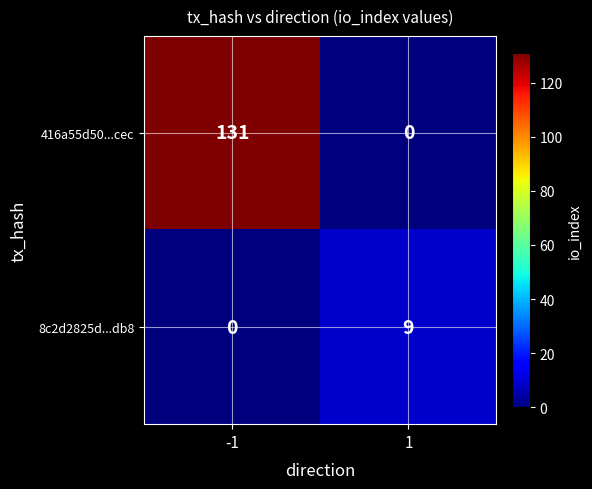

The value of 8c2d2825d...db8 at 1 is 9. True or false?

True